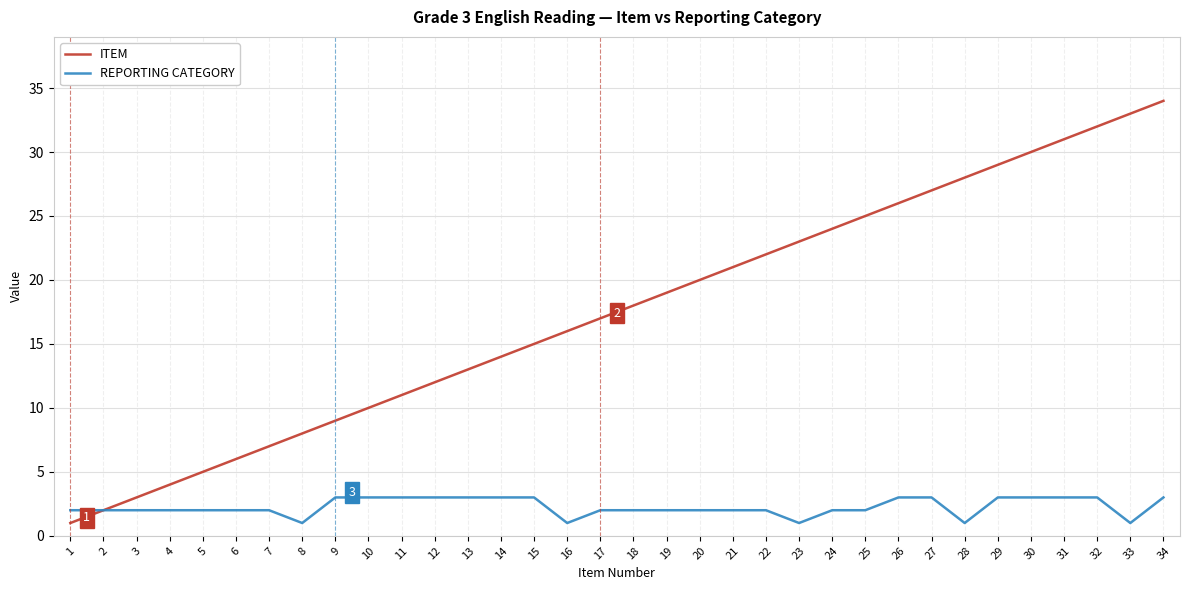

What is the smallest value displayed?

1